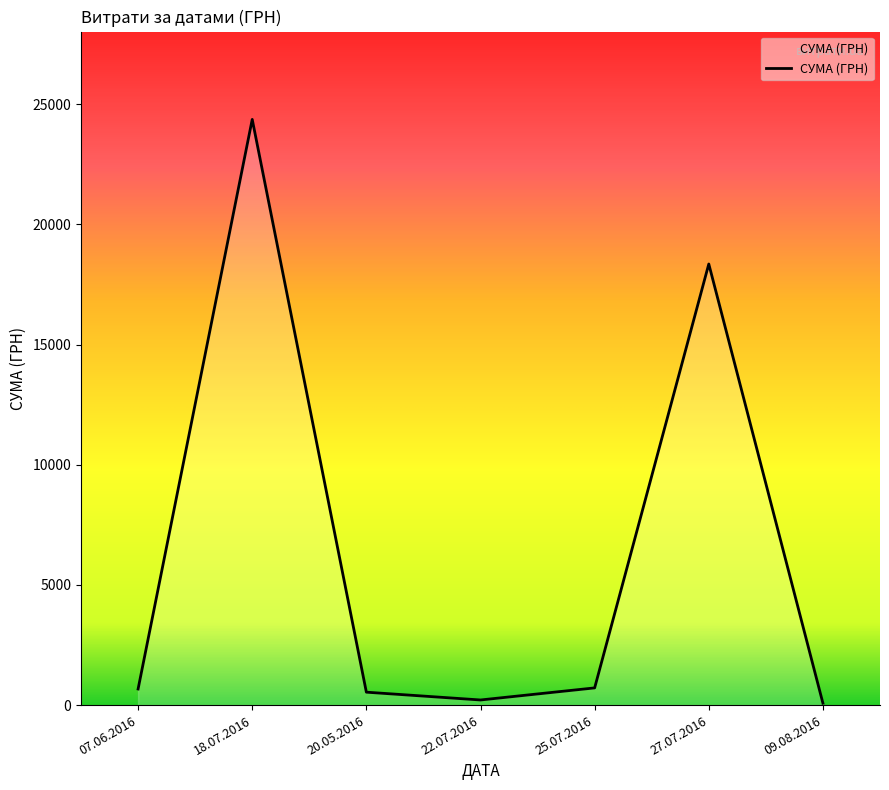

At which label is the value closest to 12223?

27.07.2016